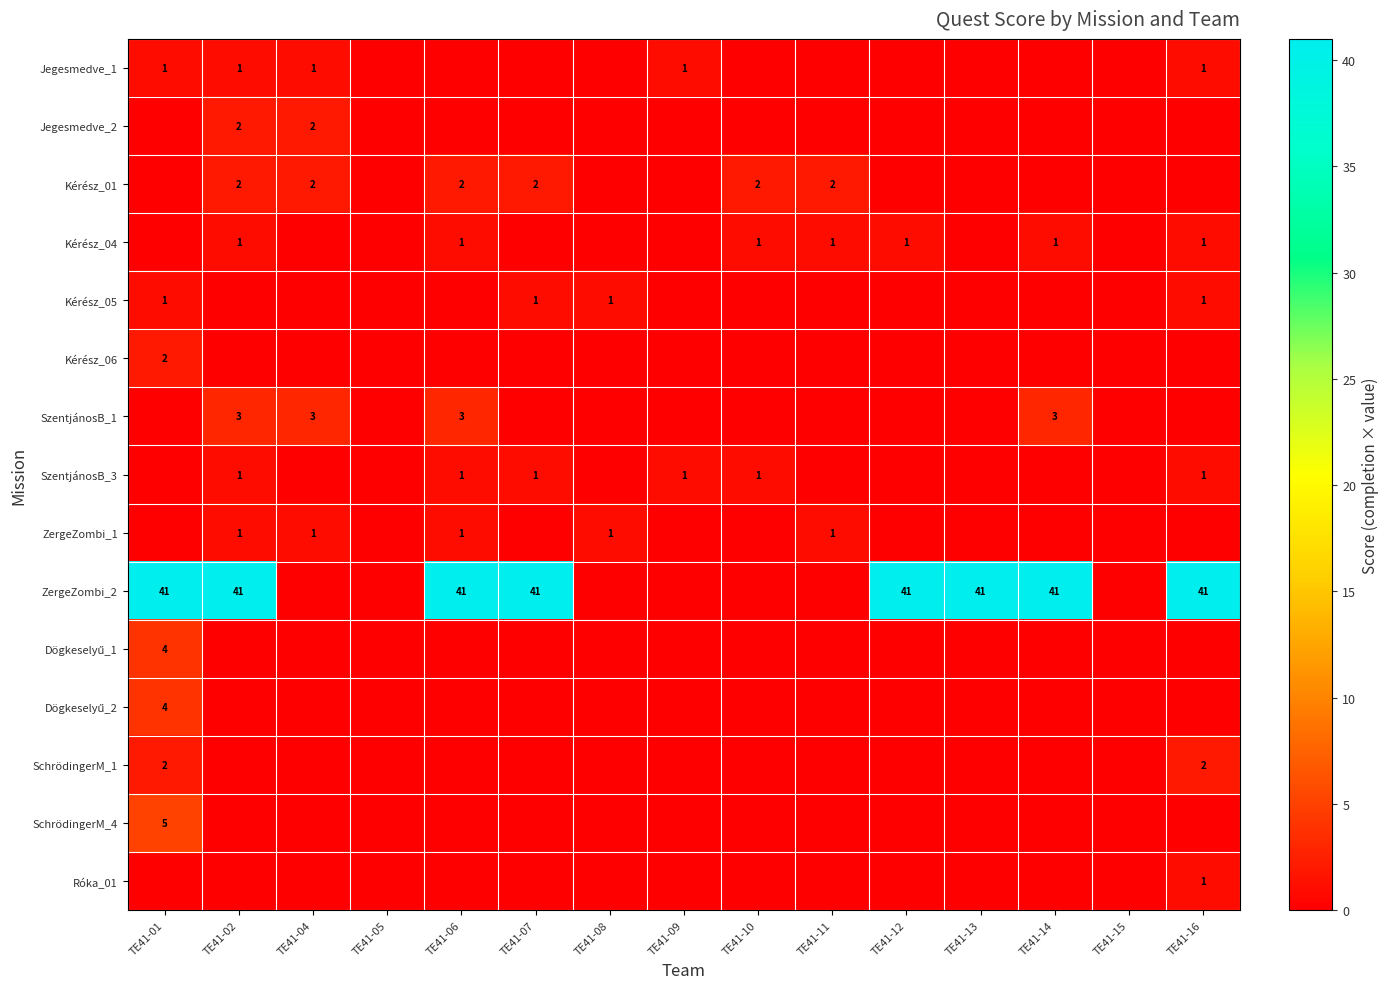

Is the value of Róka_01 at TE41-06 greater than the value of Jegesmedve_2 at TE41-06?

No